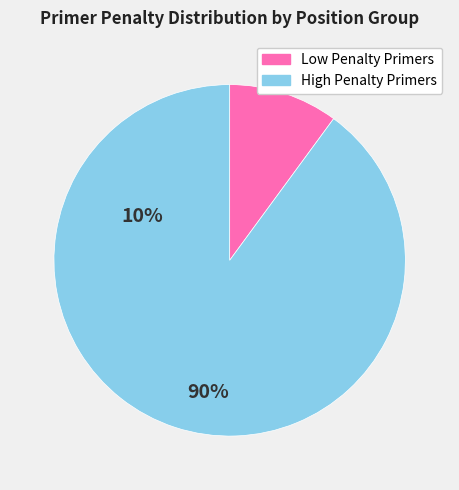

Does any single category account for the majority?

Yes